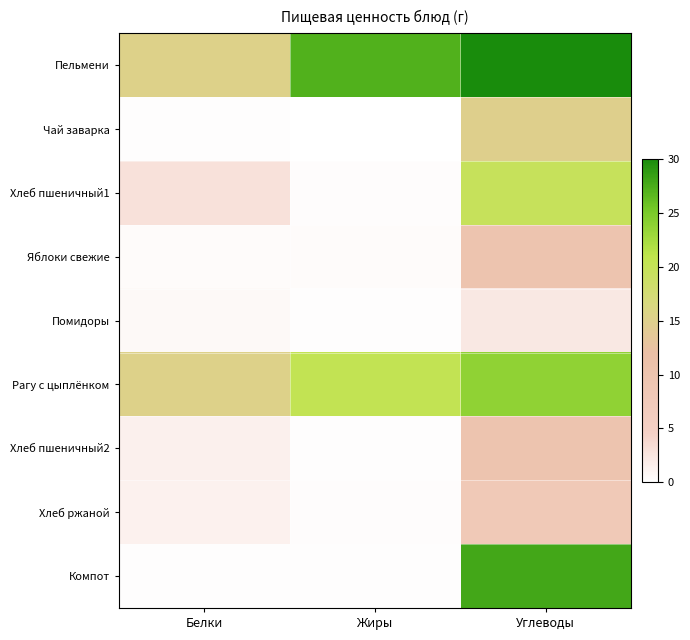

Reading right to left, transcribe all the data shown in this chart.

Пельмени: Углеводы=32.6	Жиры=27.1	Белки=15.3
Чай заварка: Углеводы=15.0	Жиры=0.0	Белки=0.2
Хлеб пшеничный1: Углеводы=19.7	Жиры=0.3	Белки=3.0
Яблоки свежие: Углеводы=9.8	Жиры=0.4	Белки=0.4
Помидоры: Углеводы=2.3	Жиры=0.1	Белки=0.7
Рагу с цыплёнком: Углеводы=23.7	Жиры=20.4	Белки=15.3
Хлеб пшеничный2: Углеводы=9.8	Жиры=0.2	Белки=1.5
Хлеб ржаной: Углеводы=7.9	Жиры=0.2	Белки=1.3
Компот: Углеводы=27.9	Жиры=0.2	Белки=0.2